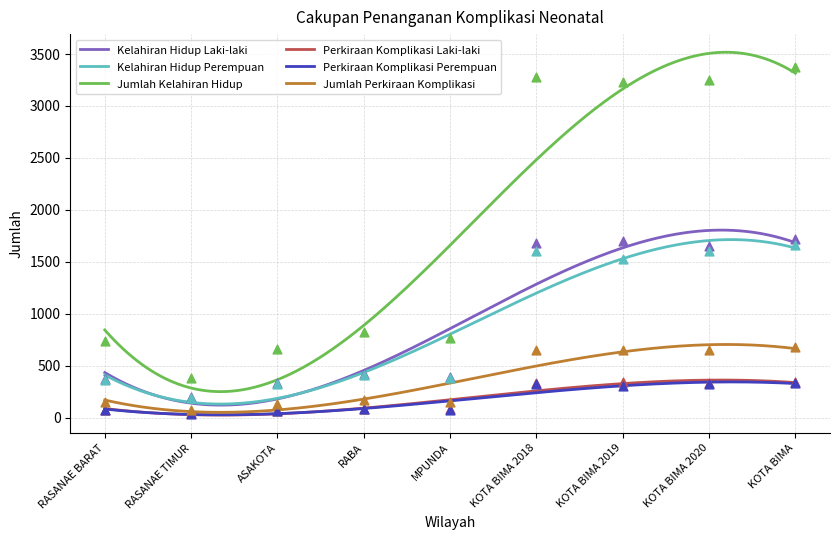

At how many categories does at least one series exceed 477?

8